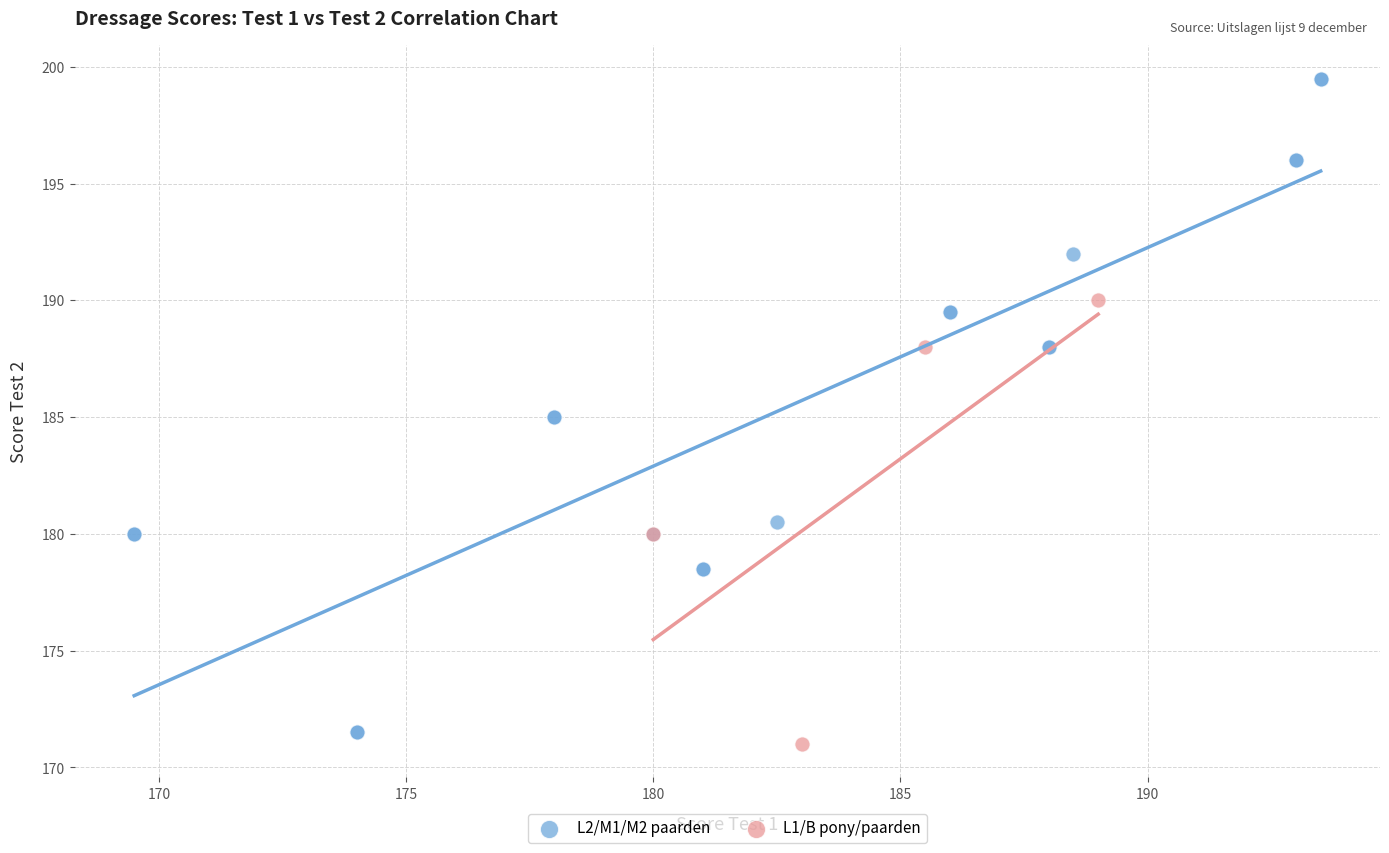

Which series has the widest spread of Y values?

L2/M1/M2 paarden